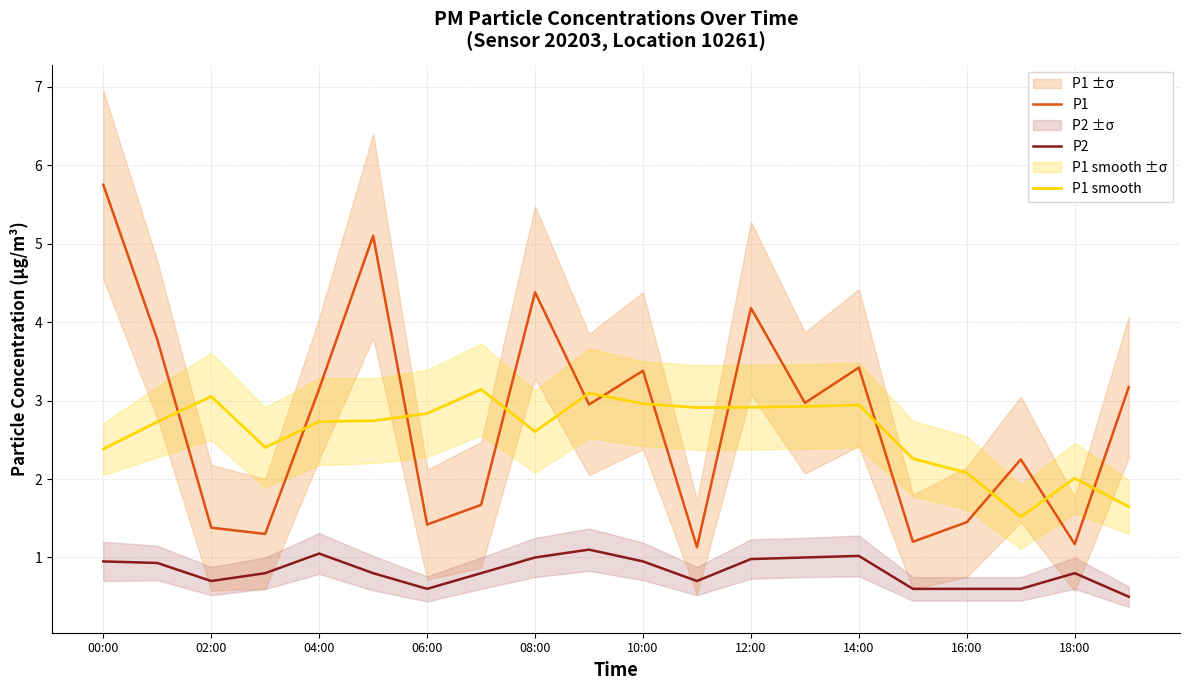

What is the sum of the P1 smooth values at 08:00 and 12:00?

5.5